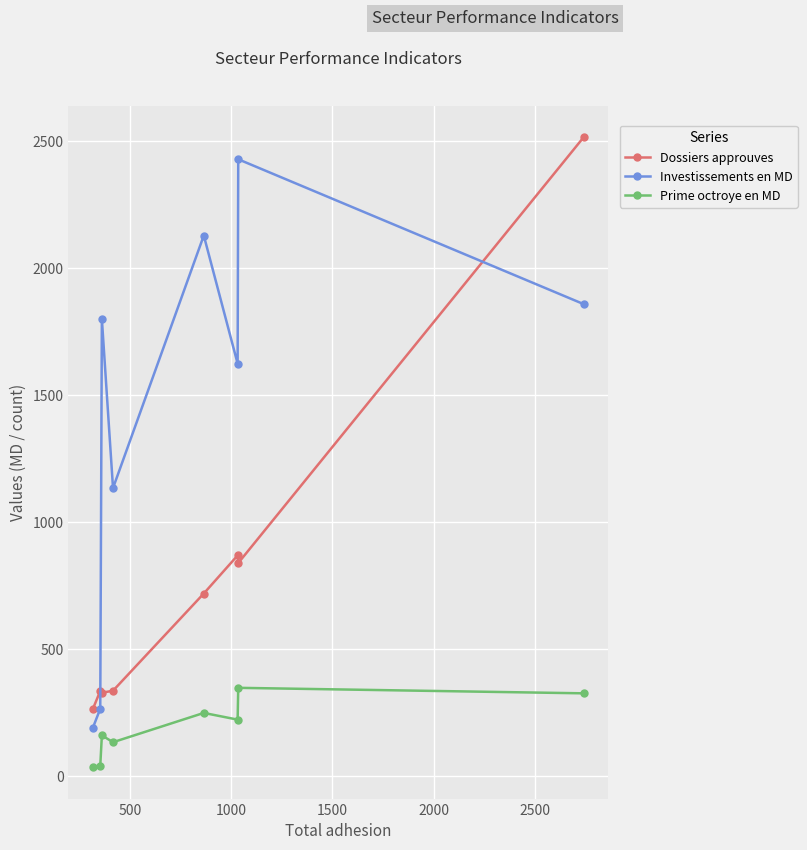

What is the value of the Investissements en MD point at the 4th from the left?

1134.4